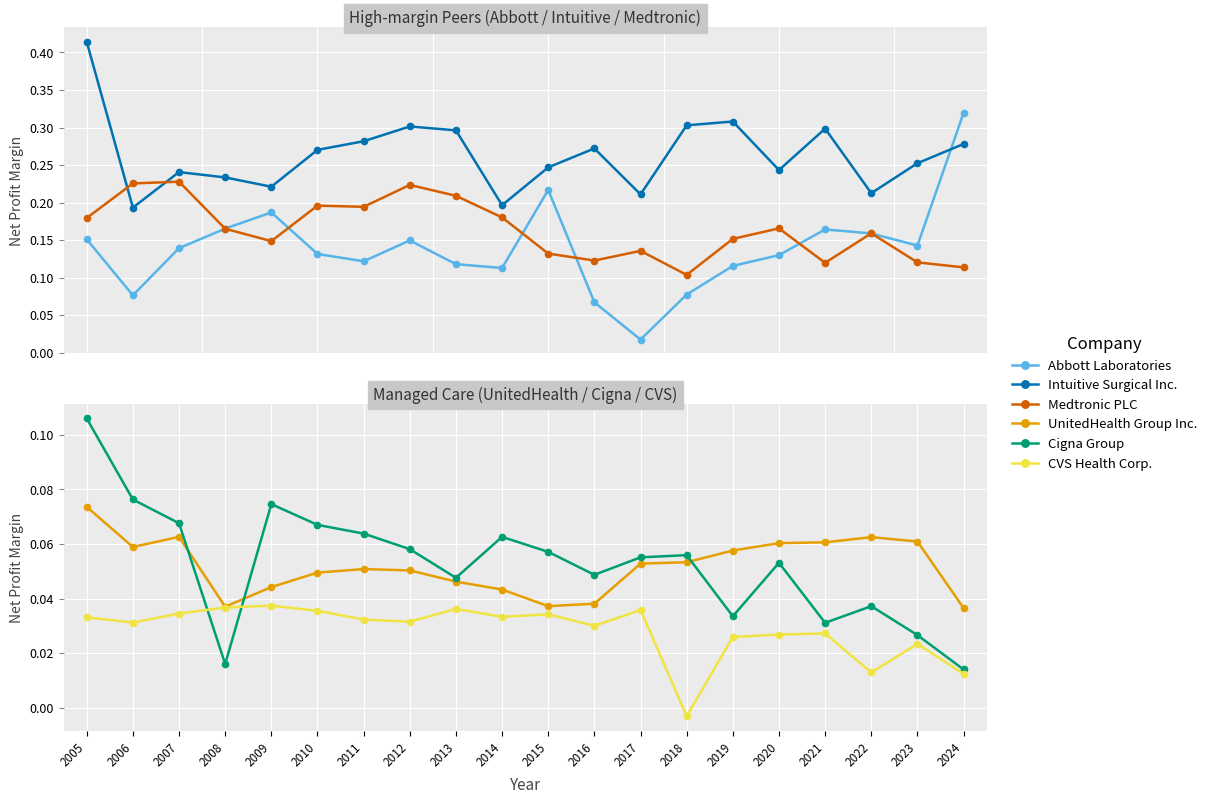

Rank the series at 2015 from highest to lowest value.

Intuitive Surgical Inc., Abbott Laboratories, Medtronic PLC, Cigna Group, UnitedHealth Group Inc., CVS Health Corp.